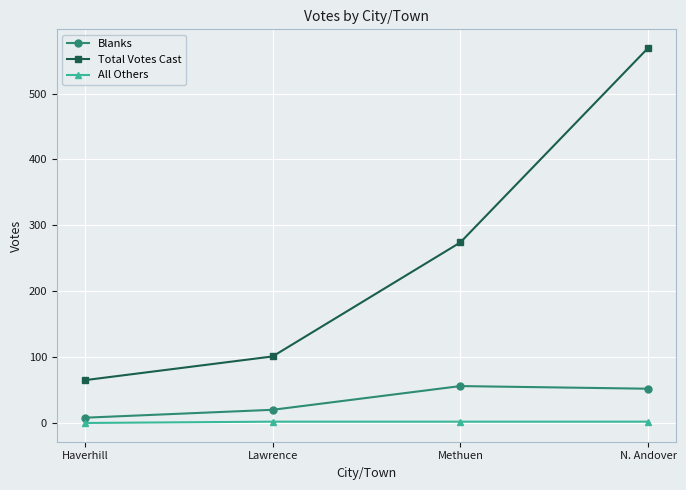

Which series has the widest spread of values?

Total Votes Cast